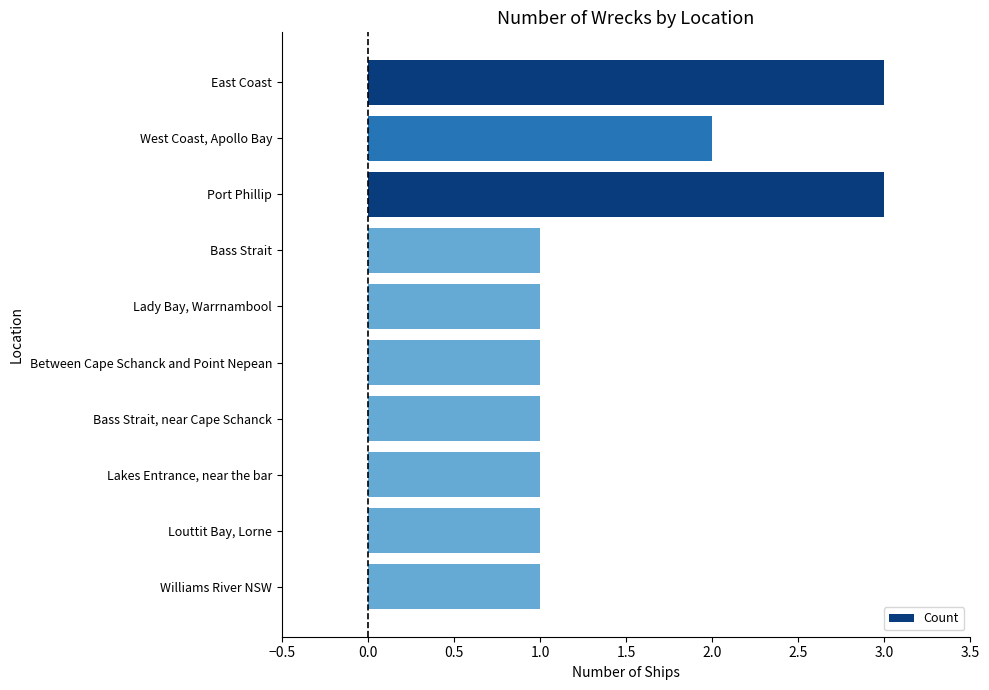

True or false: the data shows 1 at Lady Bay, Warrnambool.

True